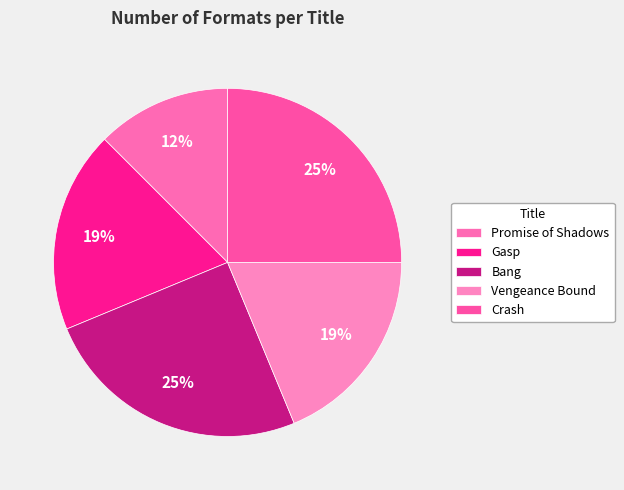

Is the sum of Promise of Shadows and Gasp greater than half?

No